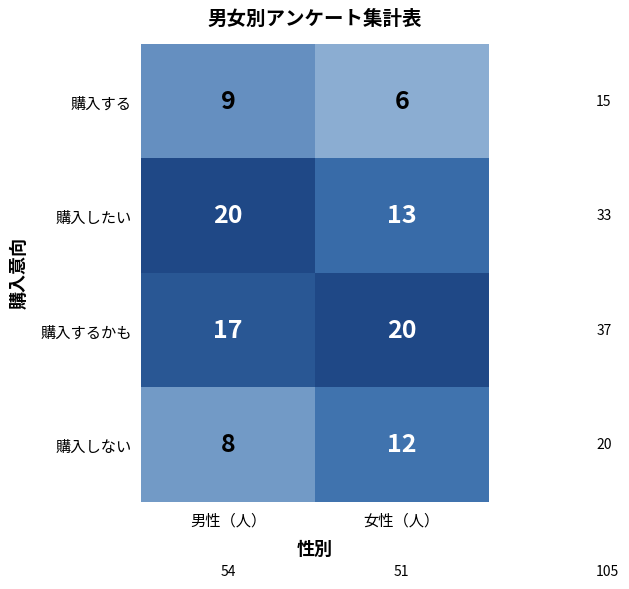

What is the difference between the 購入しない values at 男性（人） and 女性（人）?

4